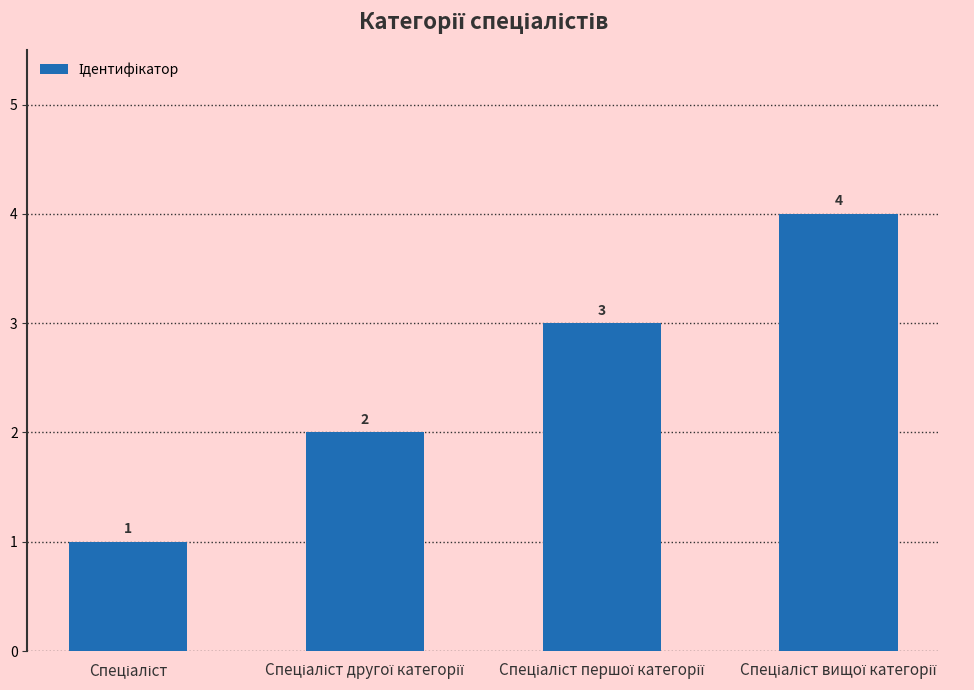

What is the smallest value displayed?

1